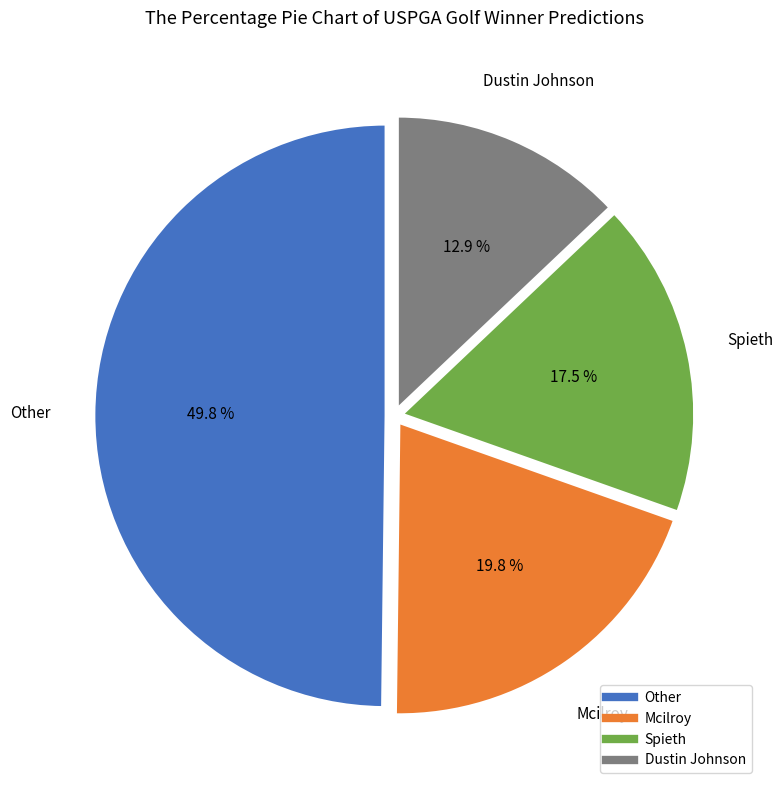

To the nearest percent, what is the combined percentage of Mcilroy and Spieth?

37%